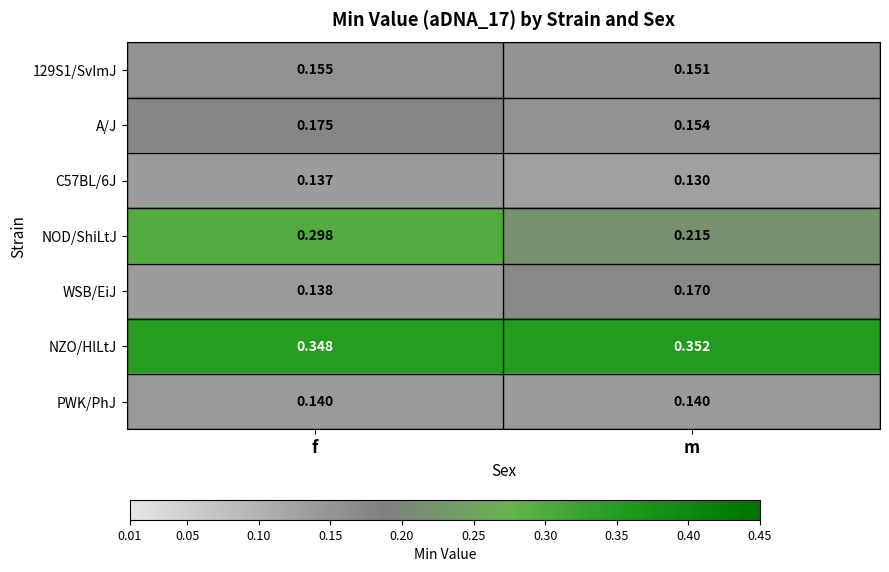

How many data points does each series have?

2